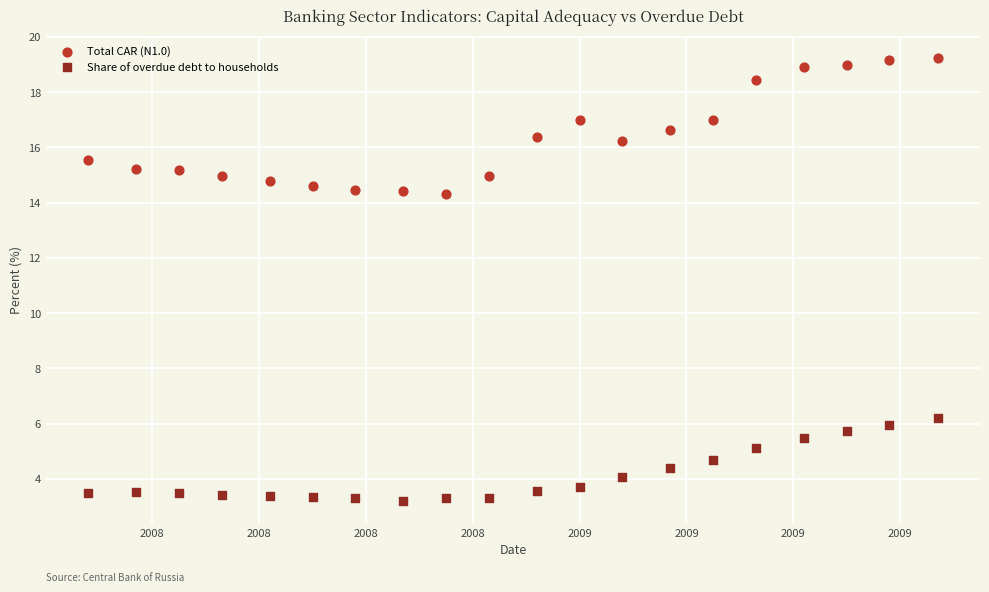

What is the X range (max minus min) for the scatter plot?

1.6